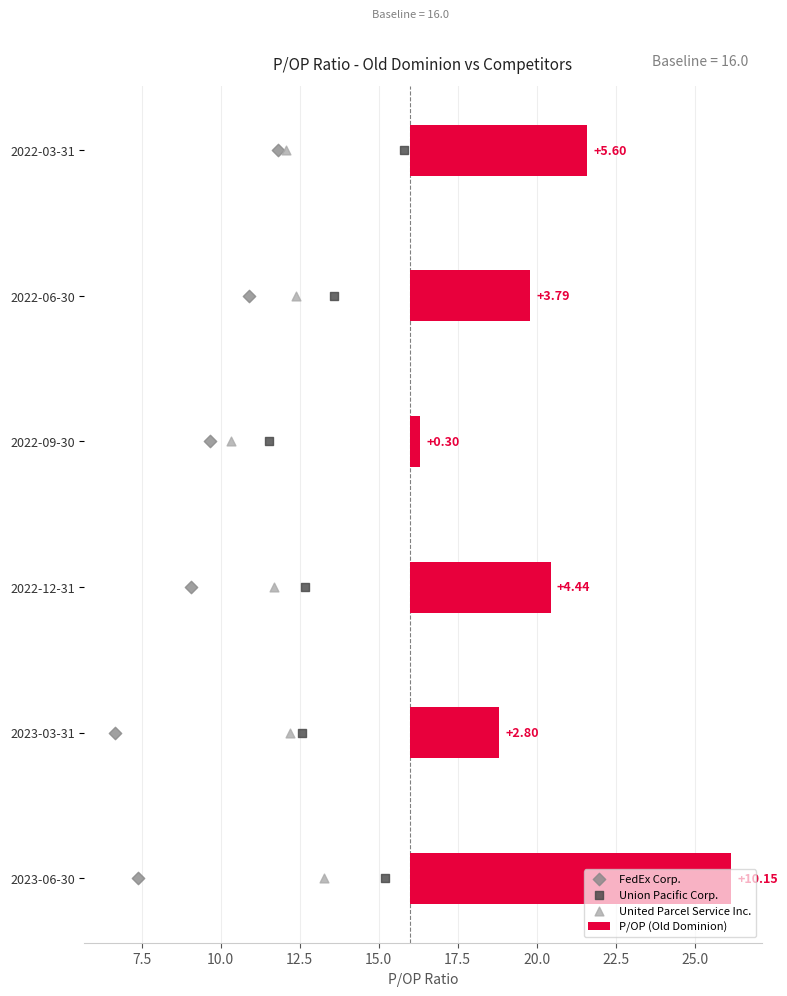

Which series contains the highest Y value?

P/OP (Old Dominion)